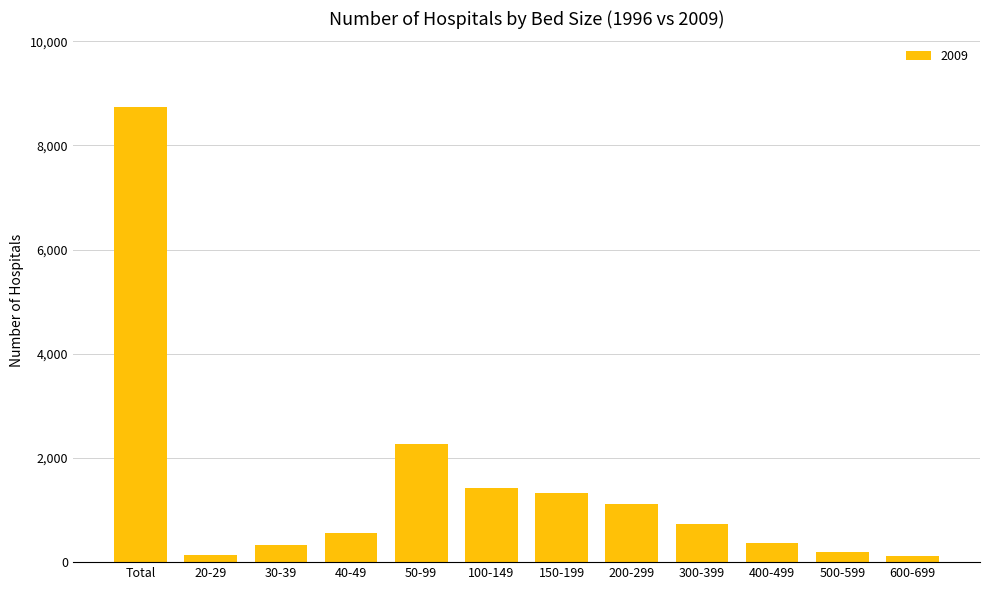

What is the greatest value displayed?

8739